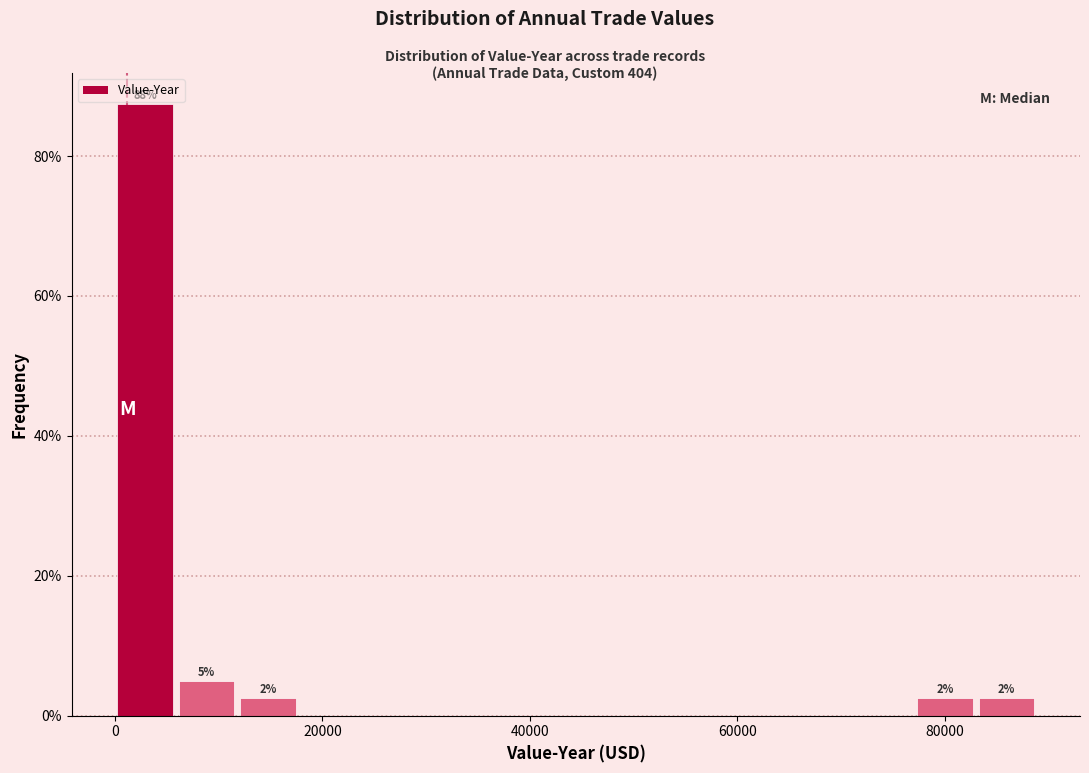

Read against the x-axis, roughly where is the centre of the tallest bar?

2000